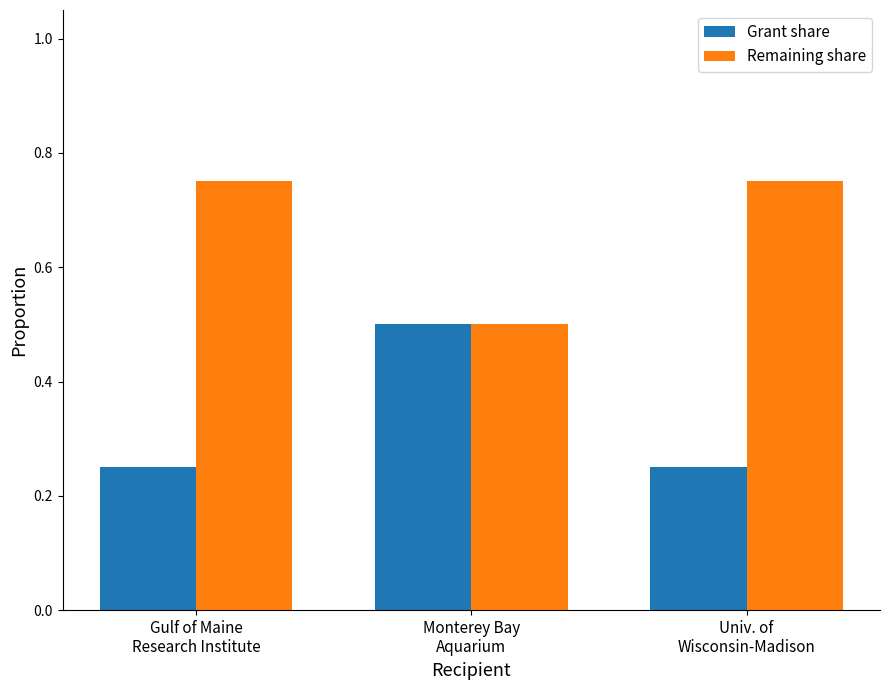

Rank the series by their maximum value, from lowest to highest.

Grant share, Remaining share